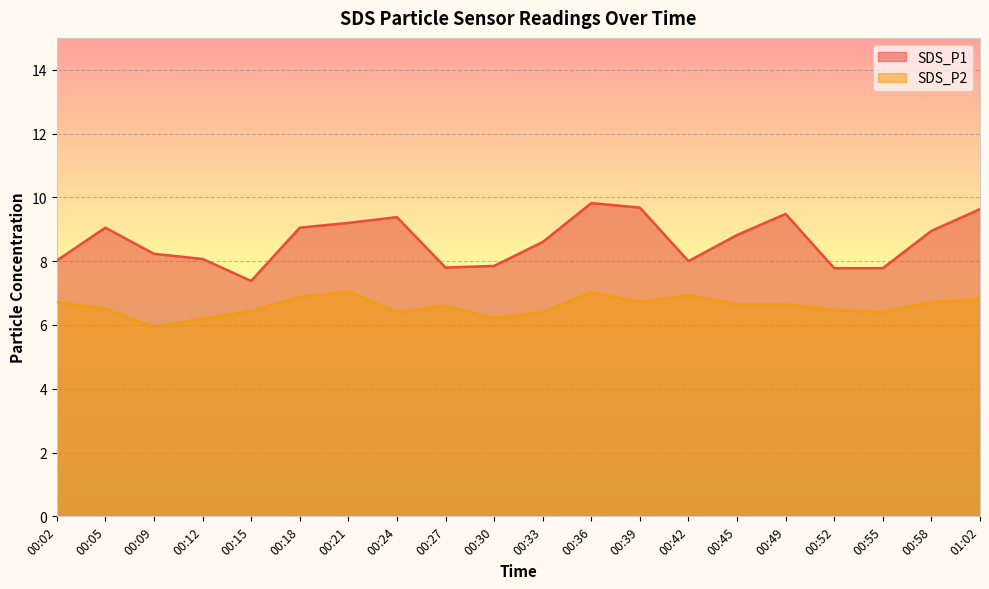

What is the label of the 12th point from the right?

00:27